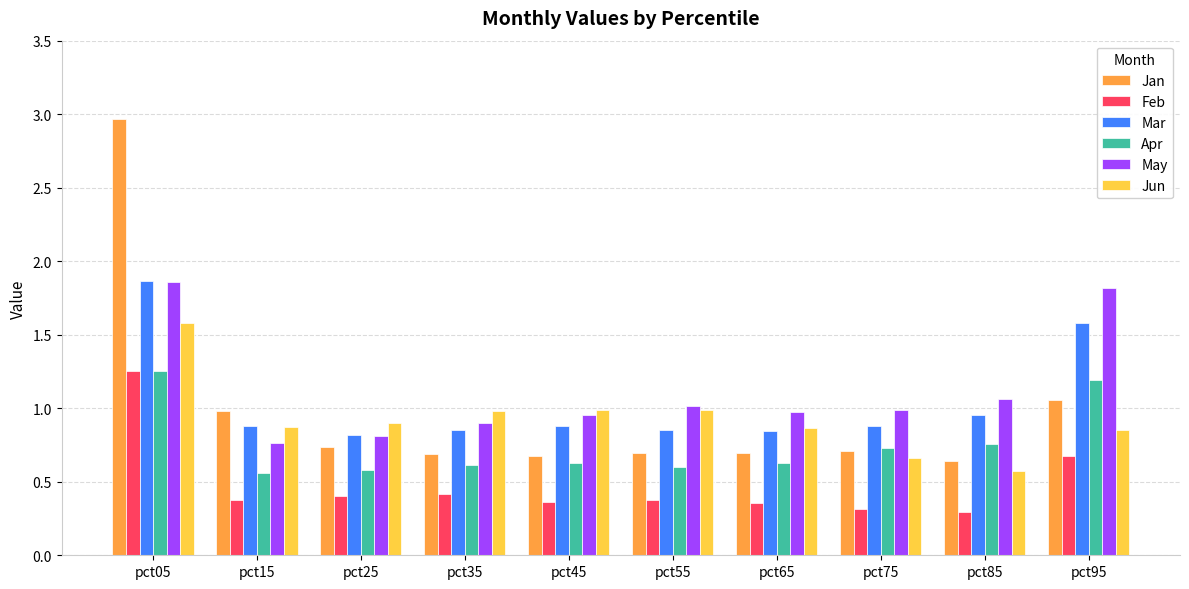

Which series has the largest range (max minus min)?

Jan